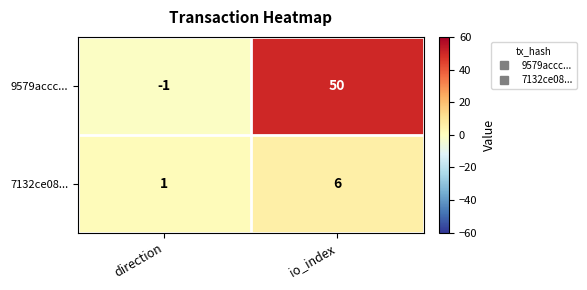

Which series changed the most between direction and io_index?

9579accc...